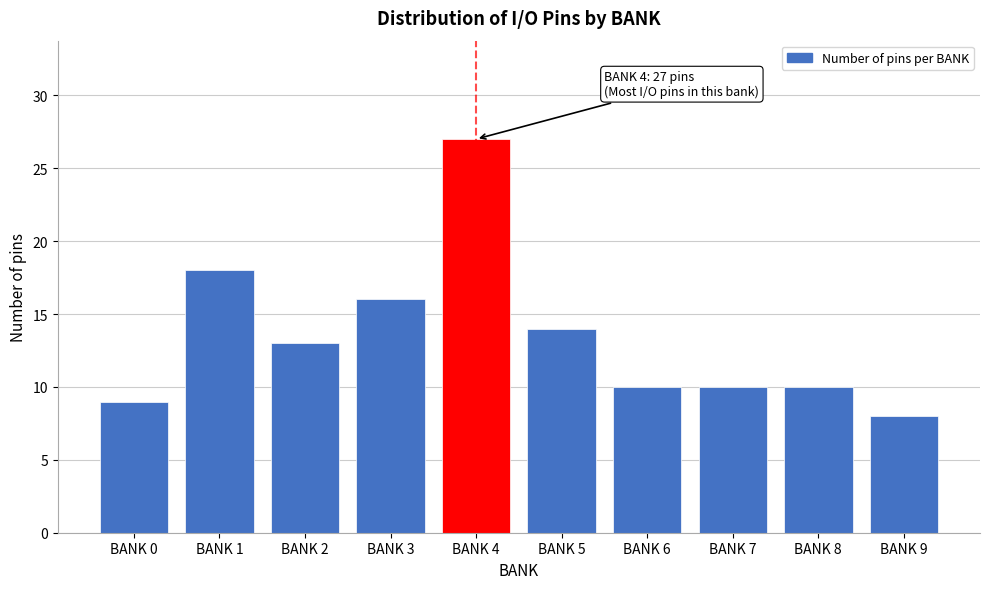

Reading right to left, list all the values displayed in this chart.

8	10	10	10	14	27	16	13	18	9